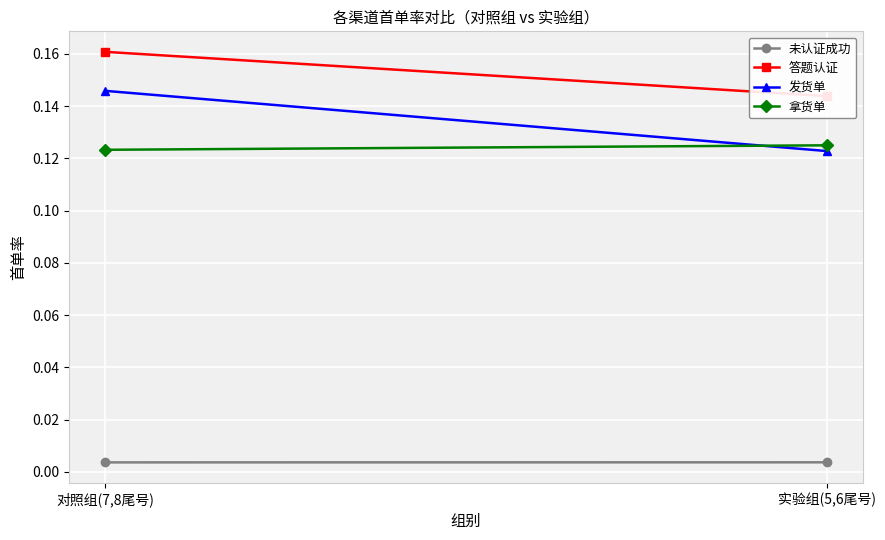

What is the label of the 1st point from the right?

实验组(5,6尾号)